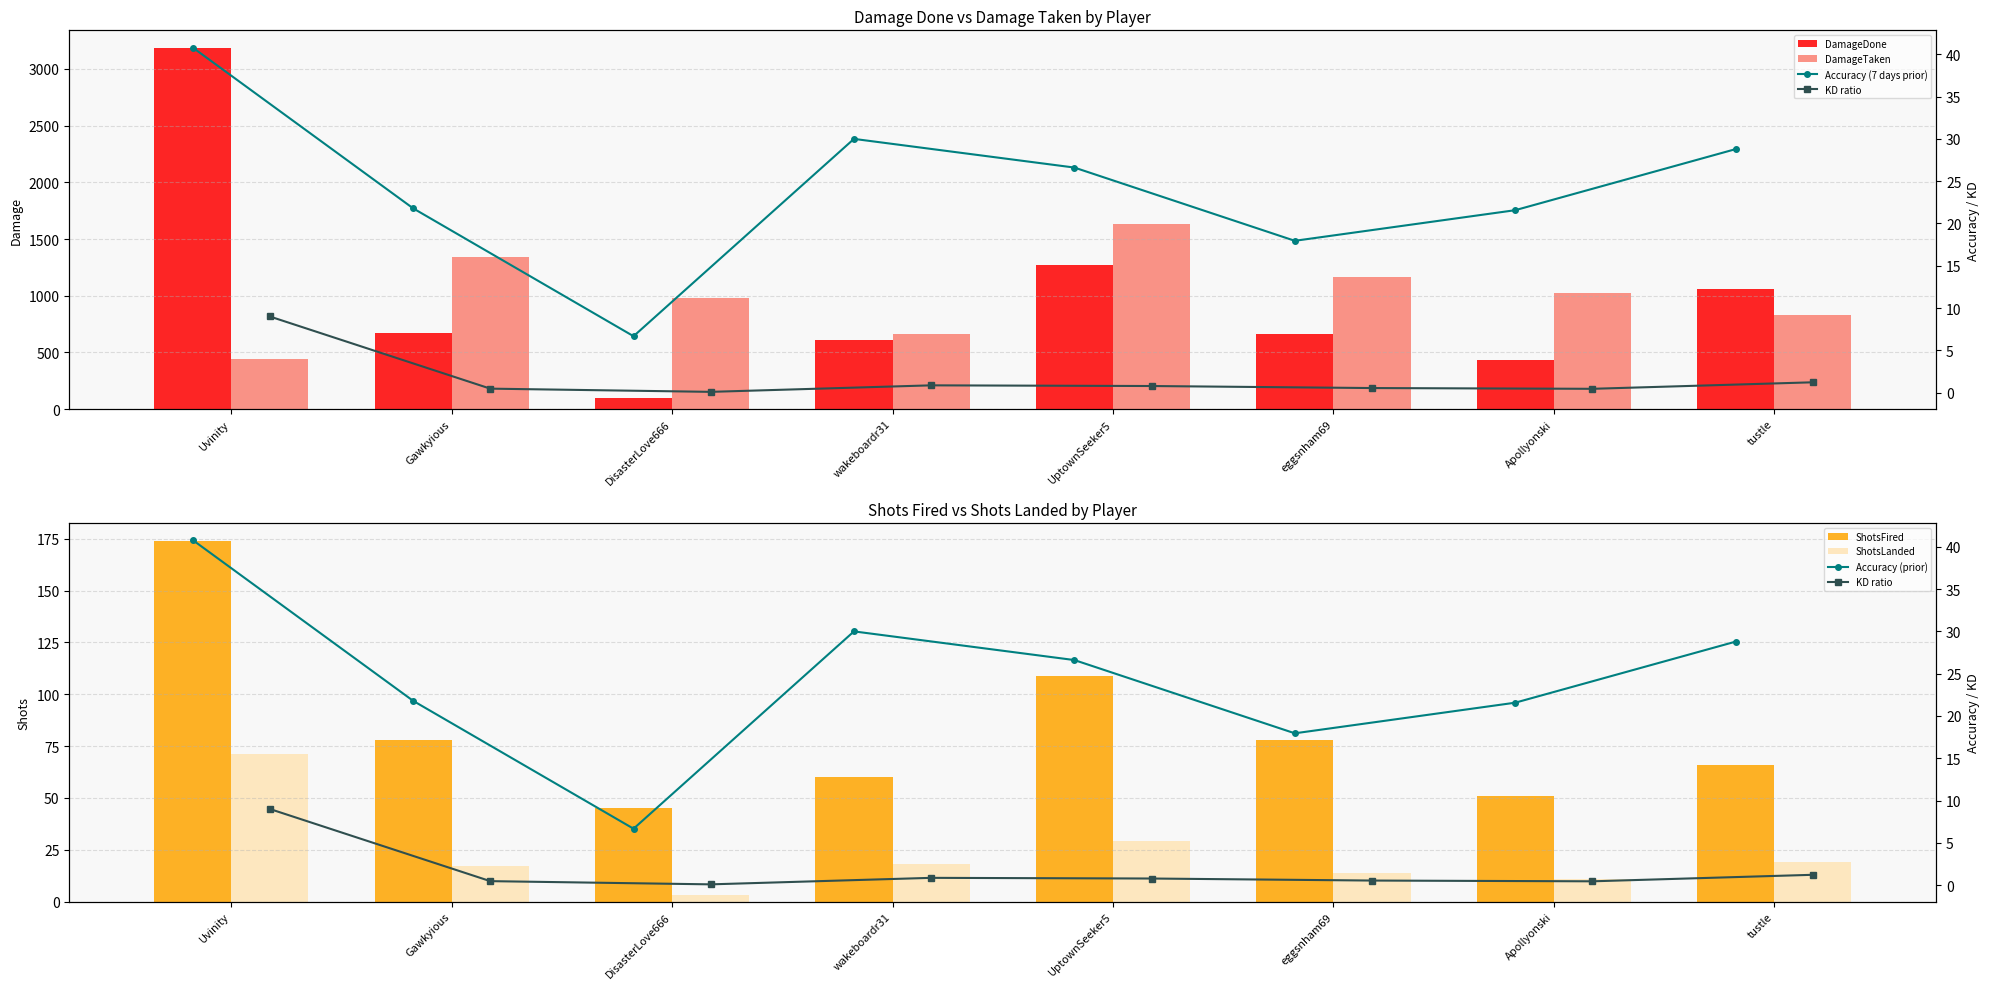

What are all the series names shown in the legend?

Accuracy, KD, DamageDone, DamageTaken, ShotsFired, ShotsLanded